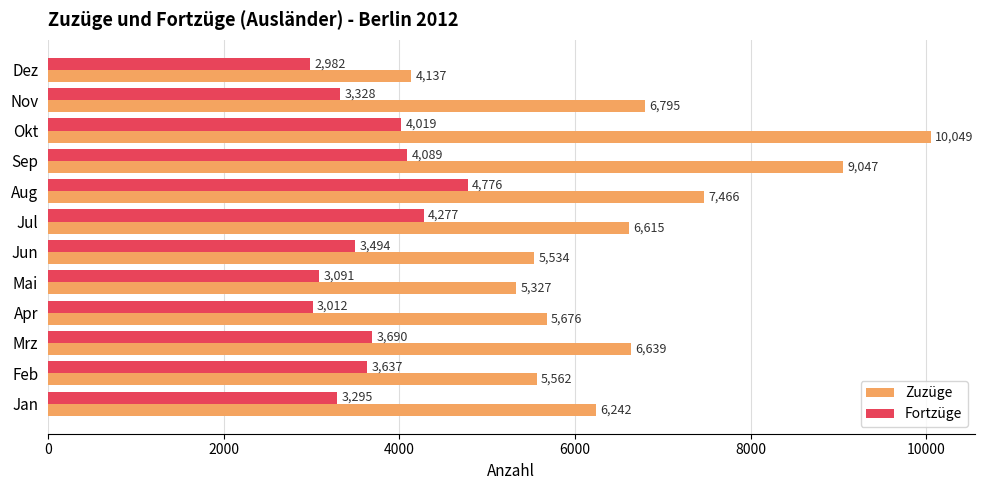

How many values in the Zuzüge series are below 6615?

6